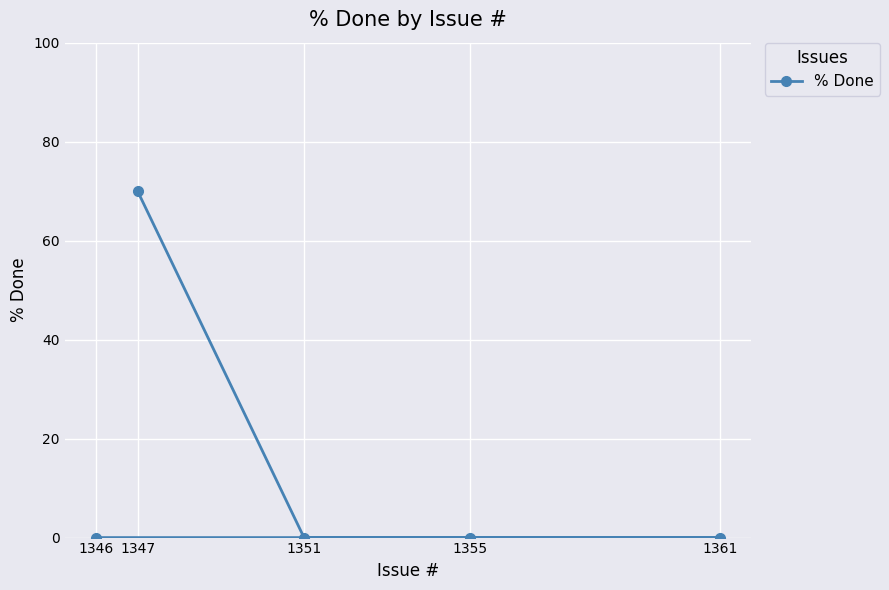

How many lines are shown in the chart?

1